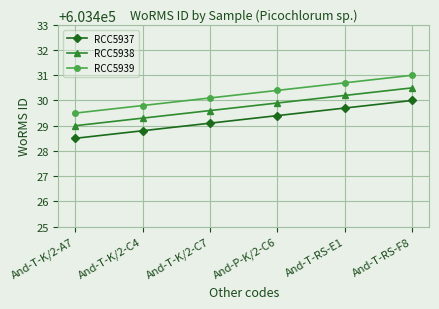

What is the maximum value for RCC5939?

603431.0